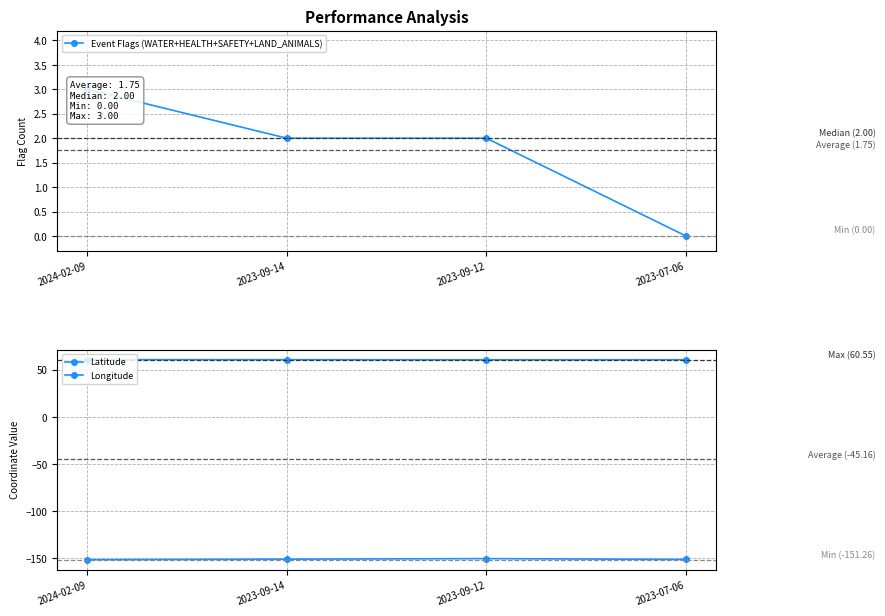

What is the label of the 3rd point from the right?

2023-09-14